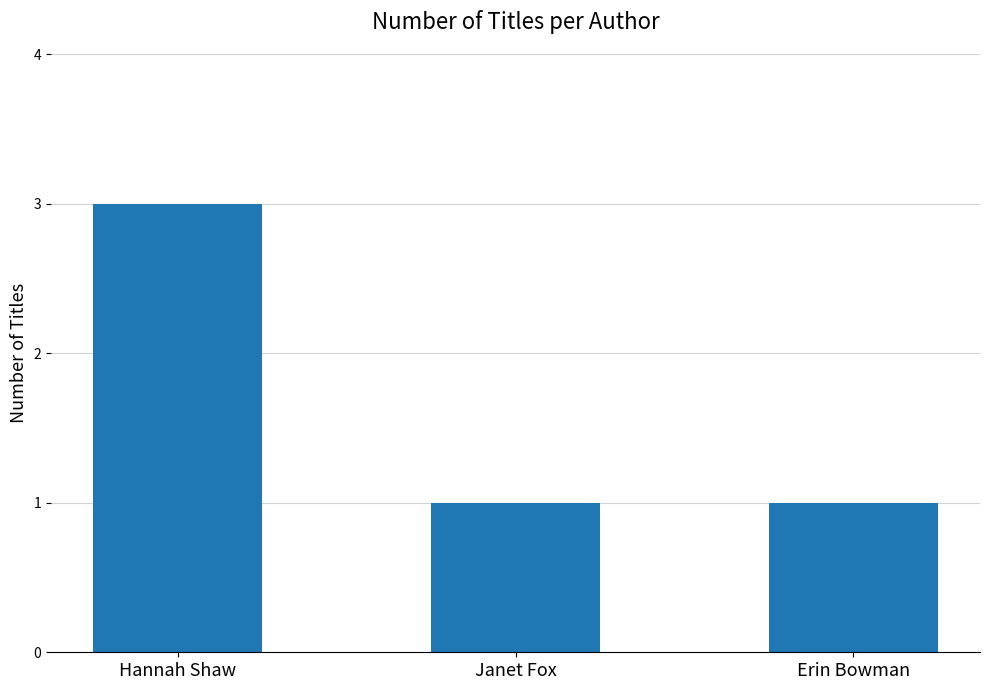

Reading left to right, transcribe all the data shown in this chart.

3	1	1